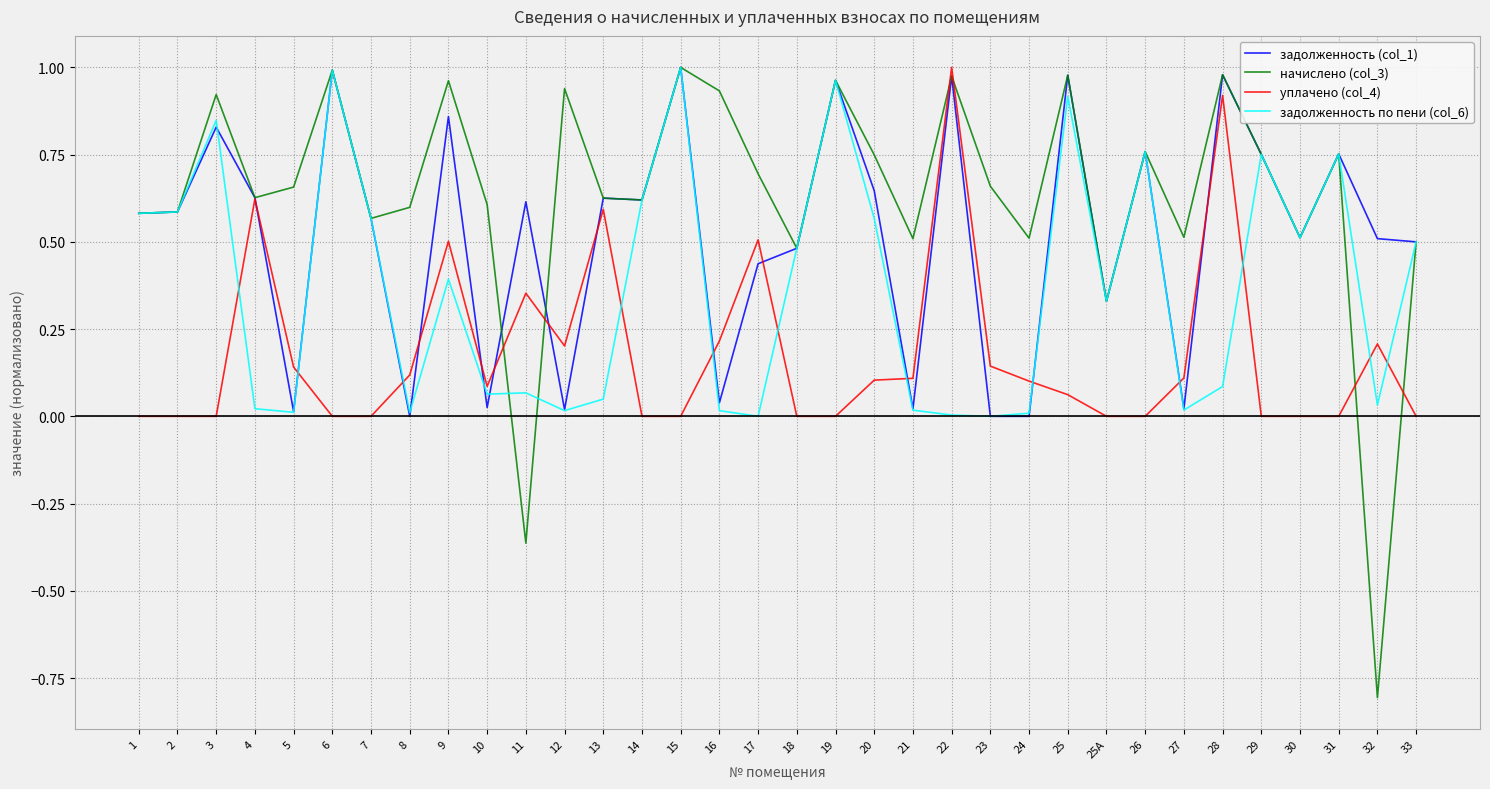

Which series has the largest total across all categories?

начислено (col_3)